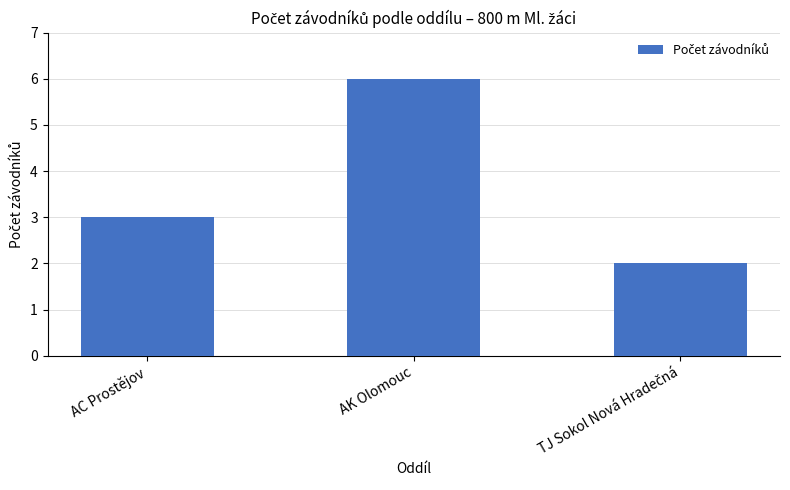

How many bars are there in total?

3